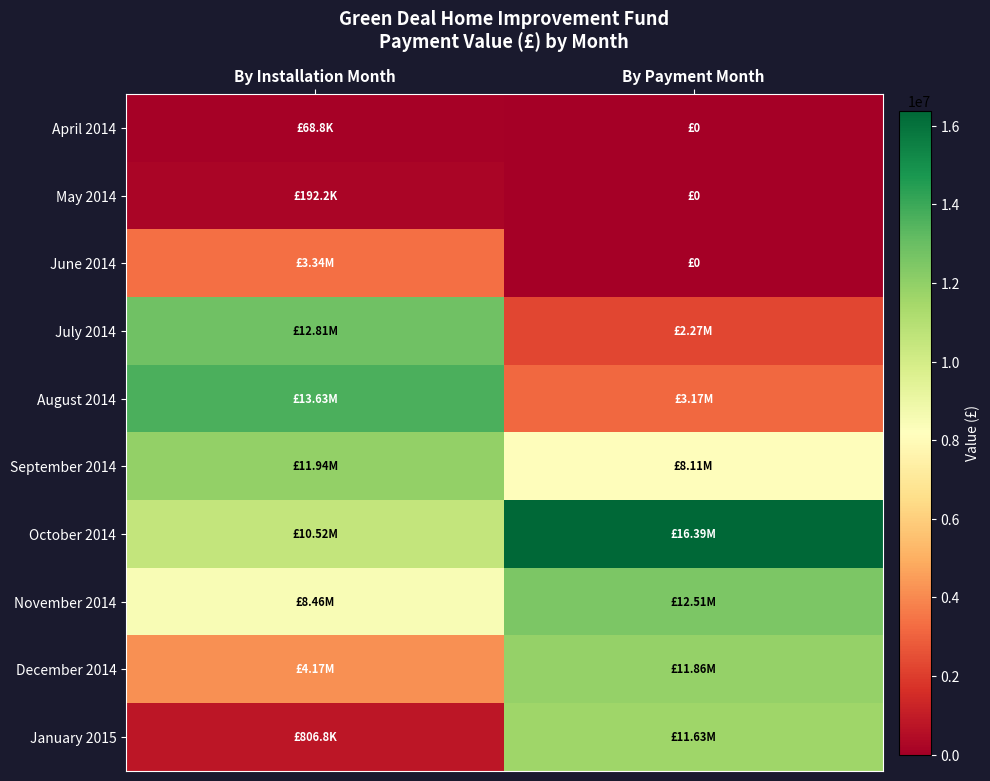

Reading left to right, extract all data points from this chart.

April 2014: By Installation Month=68808.0	By Payment Month=0.0
May 2014: By Installation Month=192213.6	By Payment Month=0.0
June 2014: By Installation Month=3336703.0	By Payment Month=0.0
July 2014: By Installation Month=12813474.8	By Payment Month=2269282.3
August 2014: By Installation Month=13634006.1	By Payment Month=3172666.4
September 2014: By Installation Month=11940301.6	By Payment Month=8113913.1
October 2014: By Installation Month=10516029.8	By Payment Month=16385712.2
November 2014: By Installation Month=8462087.7	By Payment Month=12505423.7
December 2014: By Installation Month=4168708.2	By Payment Month=11860438.7
January 2015: By Installation Month=806842.8	By Payment Month=11631739.5